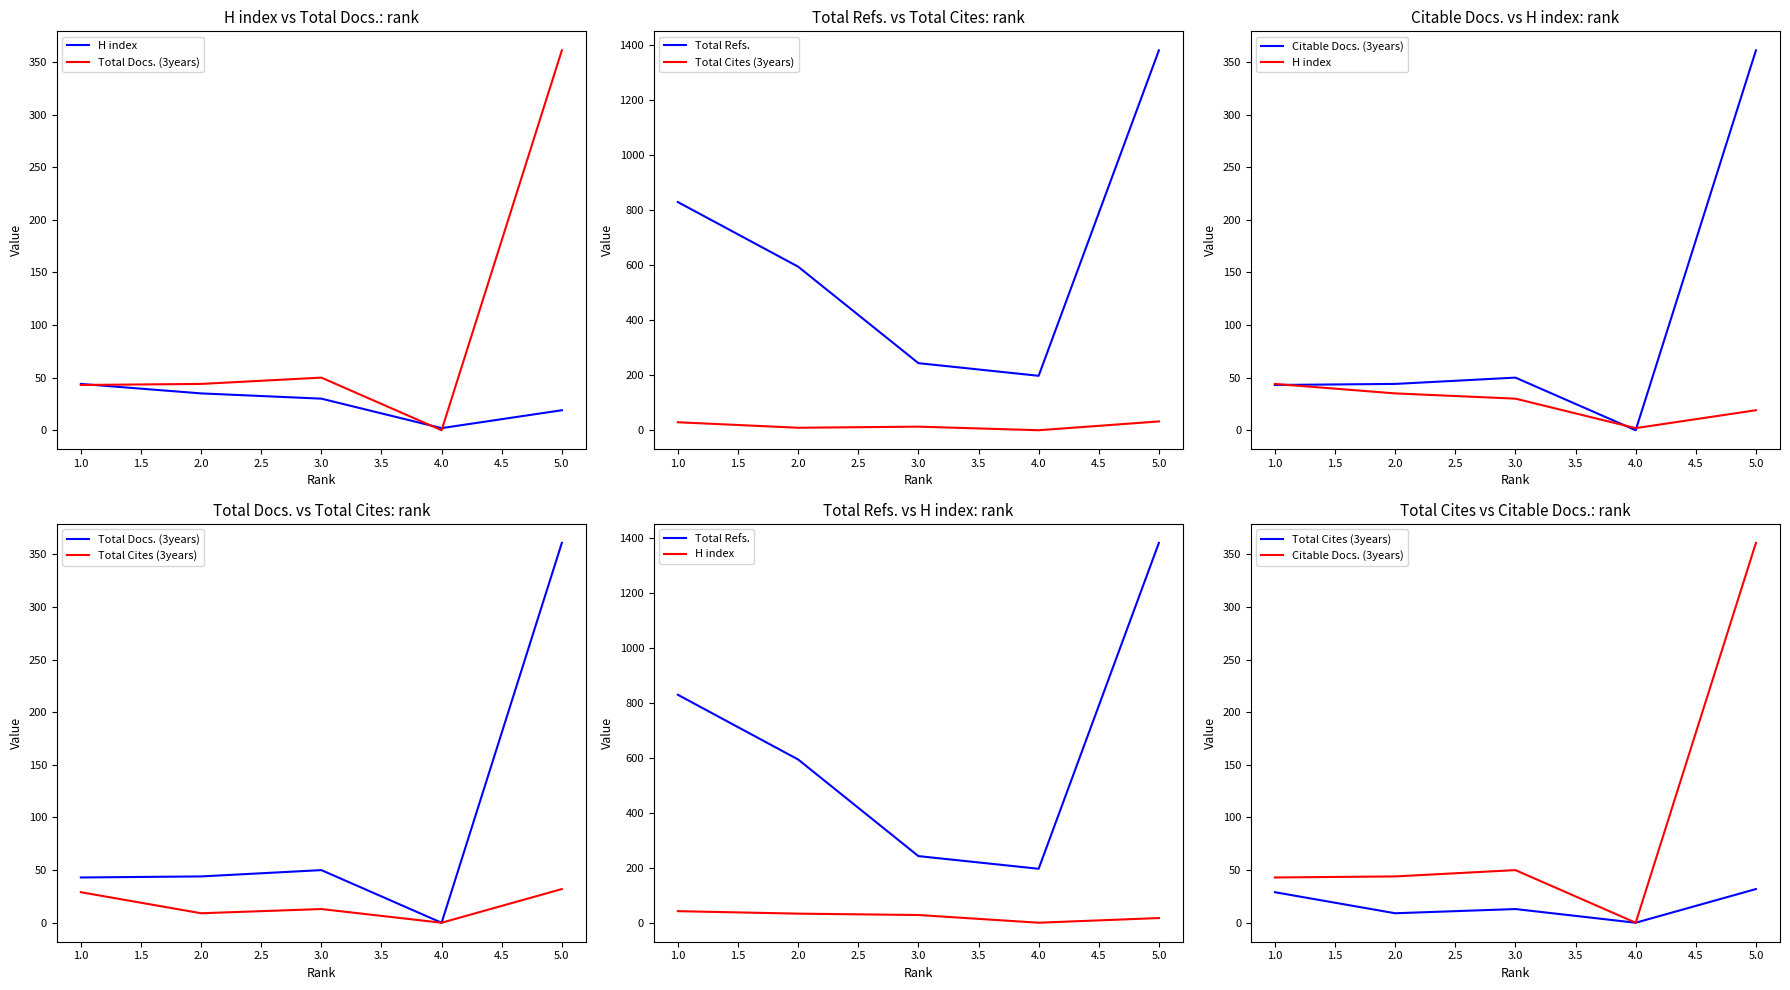

Rank the series by their maximum value, from highest to lowest.

Total Refs., Total Docs. (3years), Citable Docs. (3years), H index, Total Cites (3years)